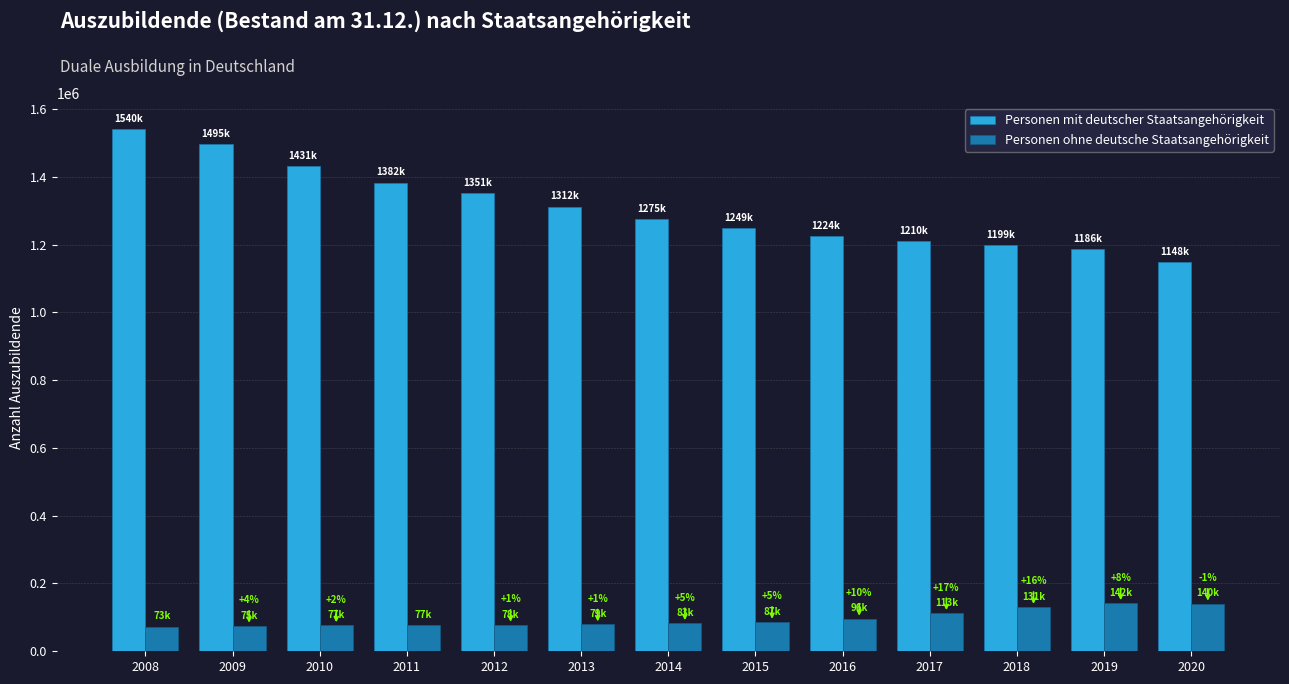

How many series are shown in this chart?

2